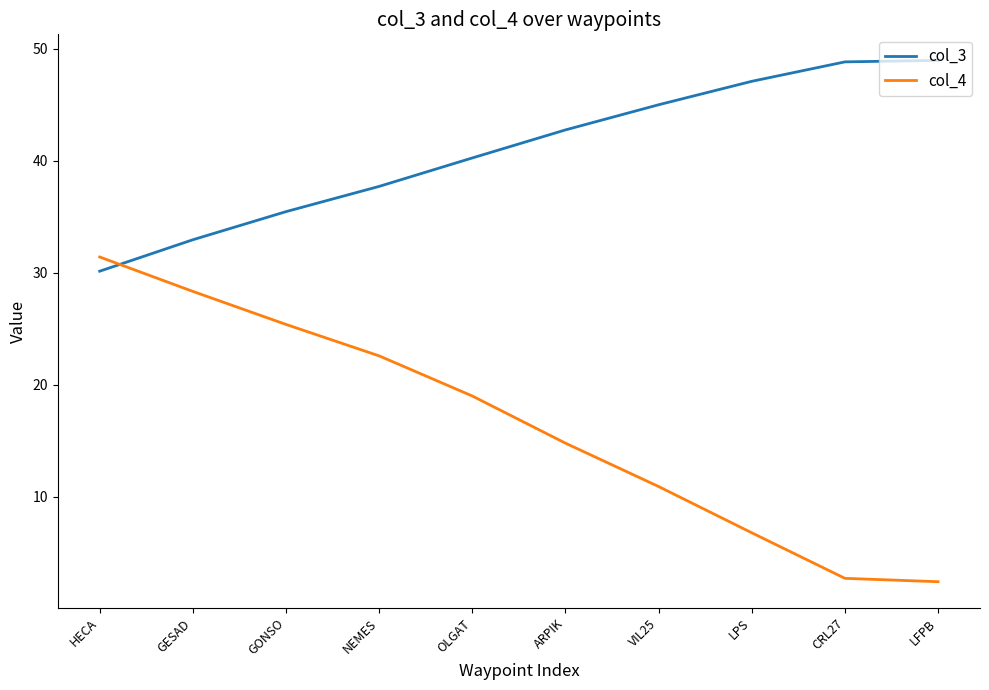

The value of col_4 at LPS is 4.4. True or false?

False